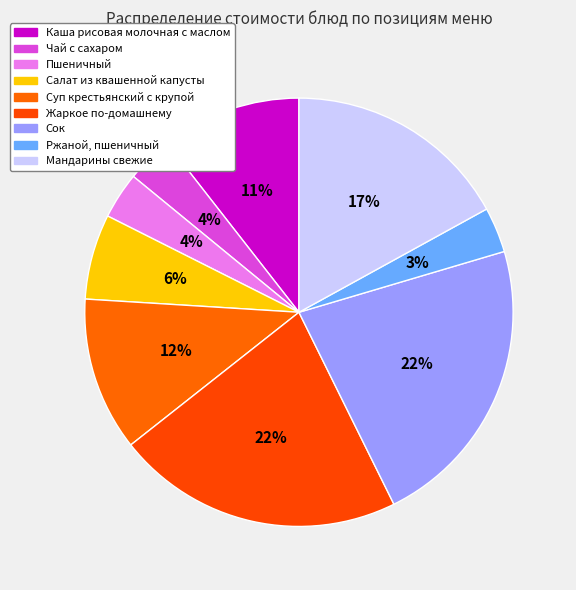

What percentage is the Суп крестьянский с крупой slice, to the nearest percent?

12%